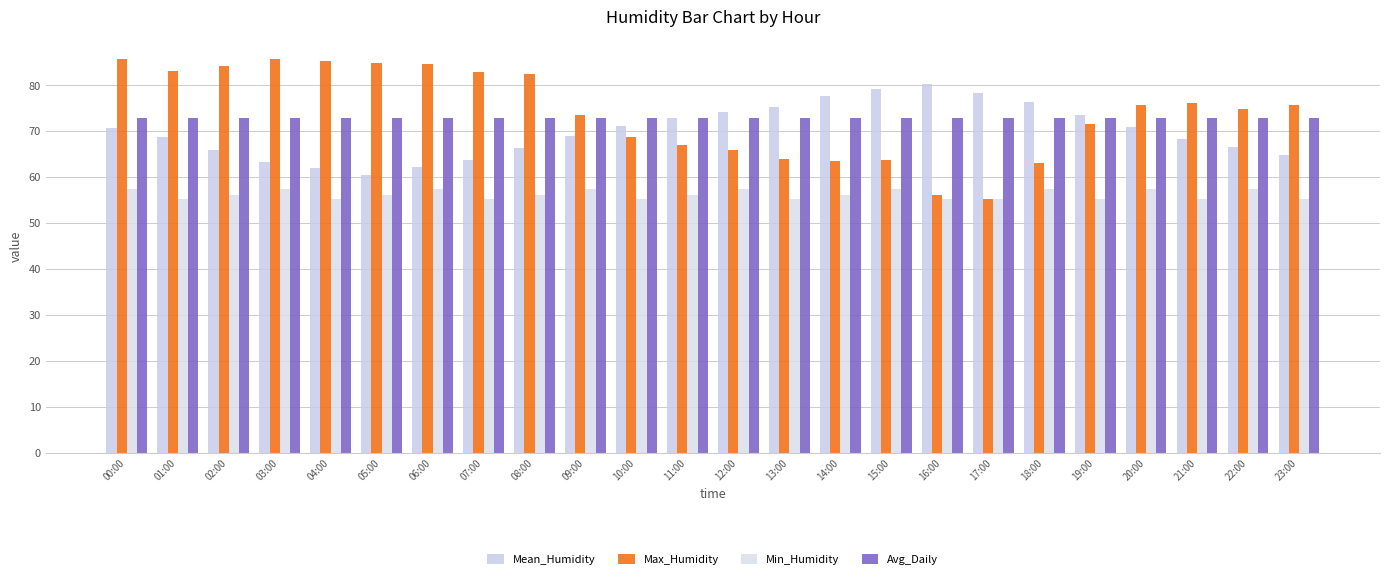

Does the chart contain any negative values?

No